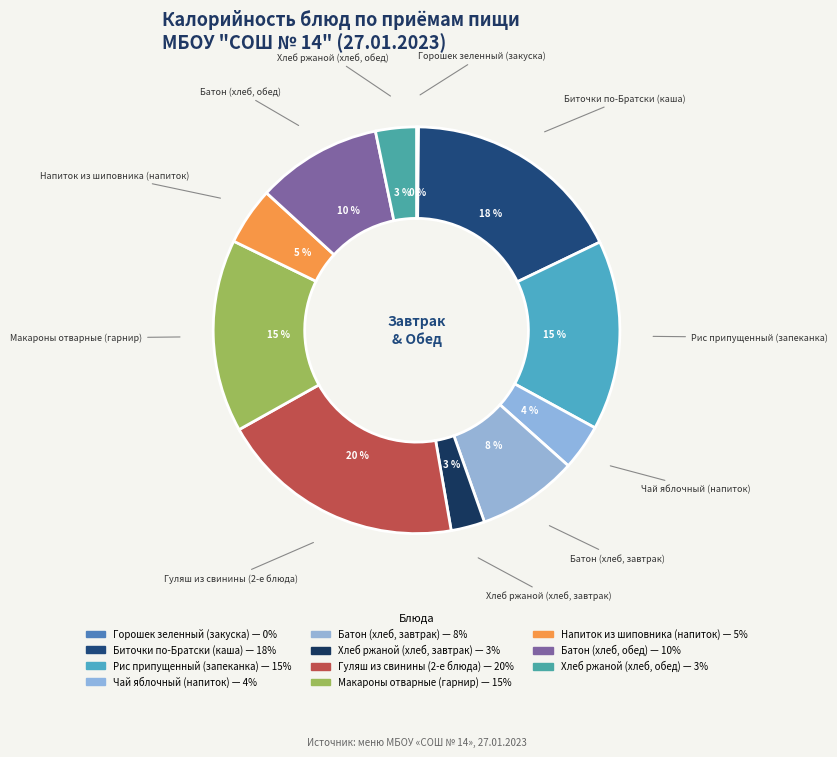

Does Макароны отварные (гарнир) account for over 50% of the chart?

No